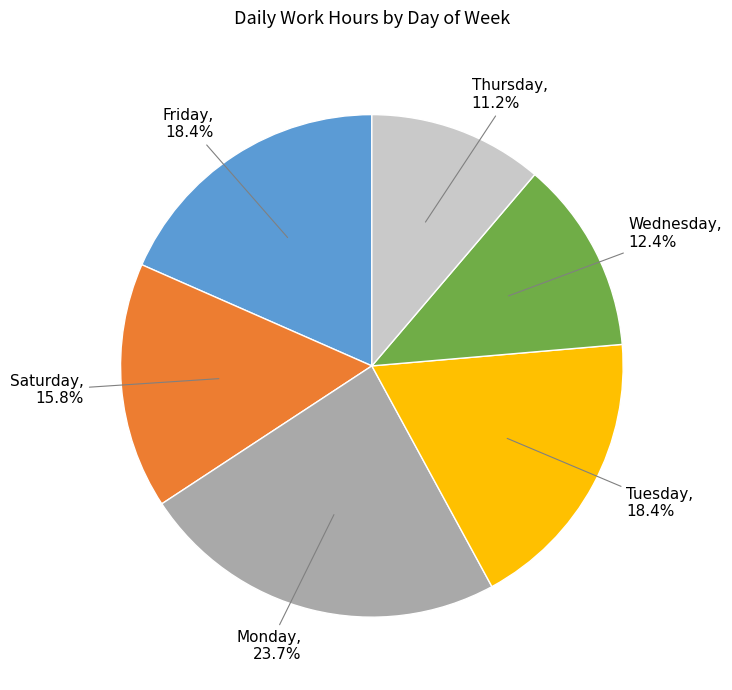

Is there any slice that represents more than half of the pie?

No